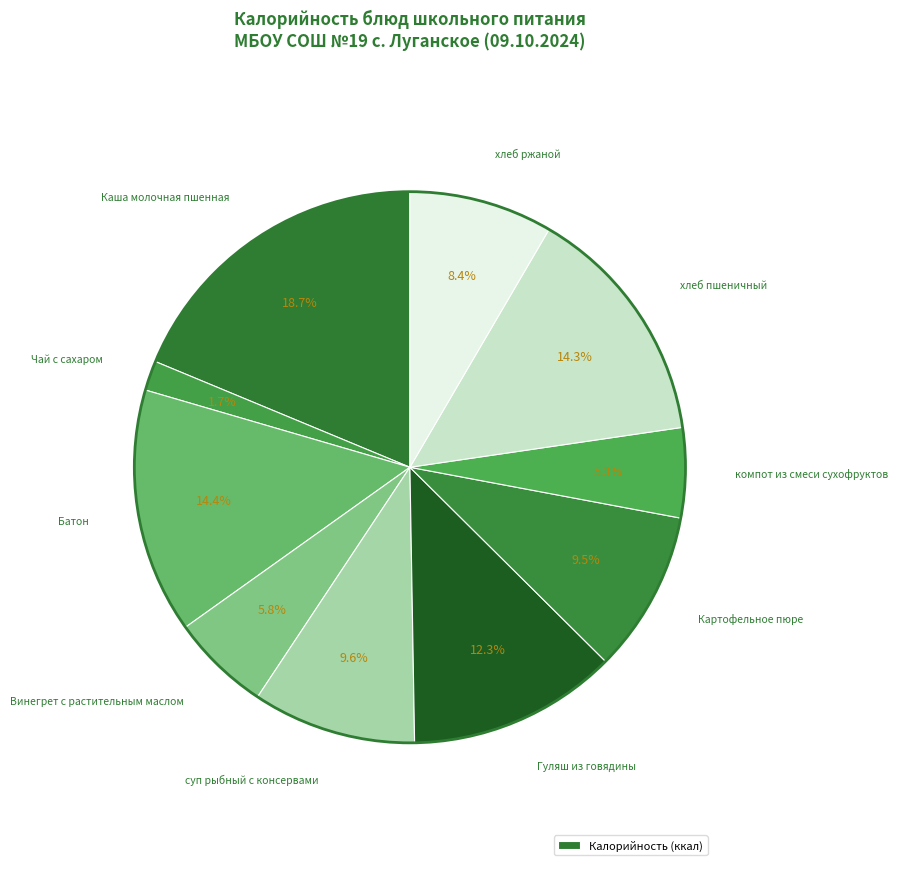

Count the number of slices in the pie.

10